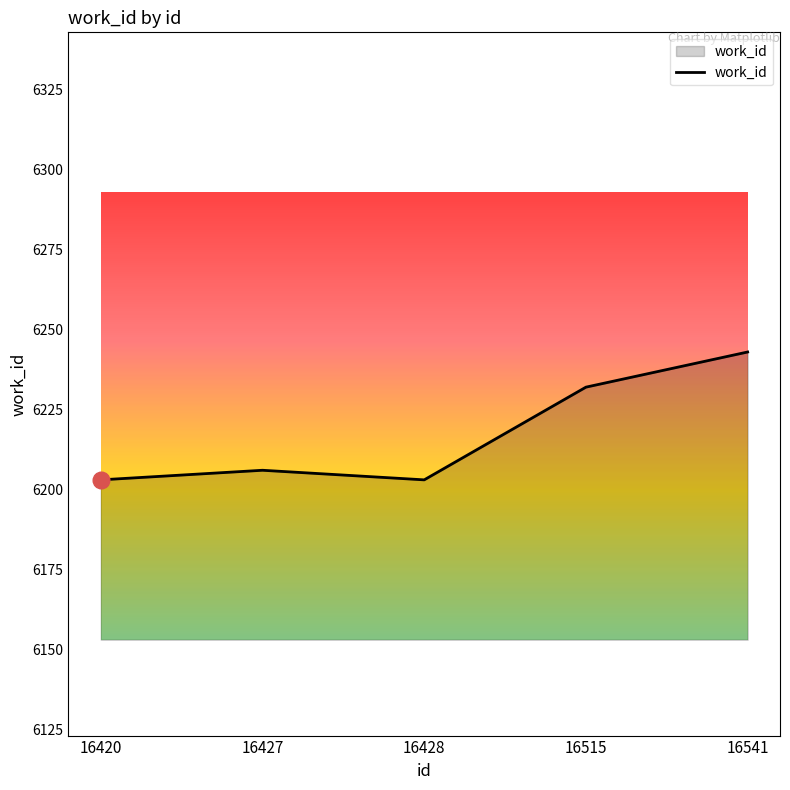

Reading left to right, what are all the values shown in this chart?

16420=6203	16427=6206	16428=6203	16515=6232	16541=6243